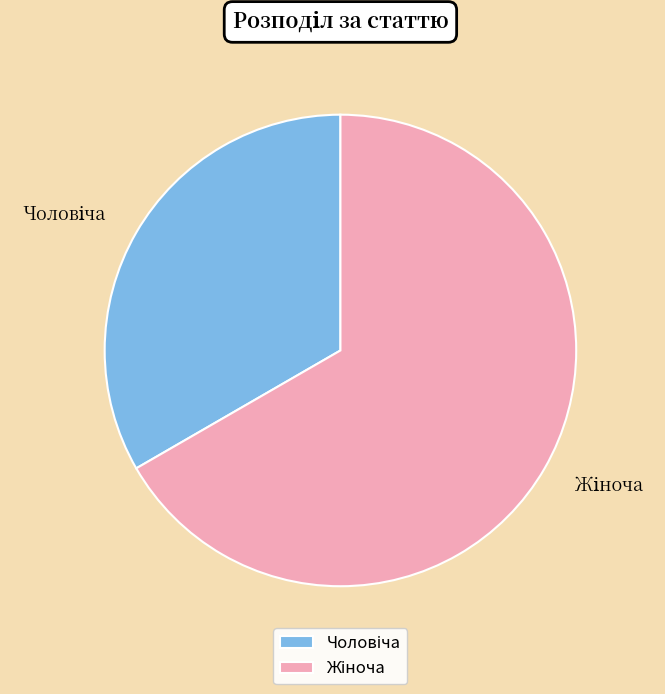

Is there a majority slice in this chart?

Yes